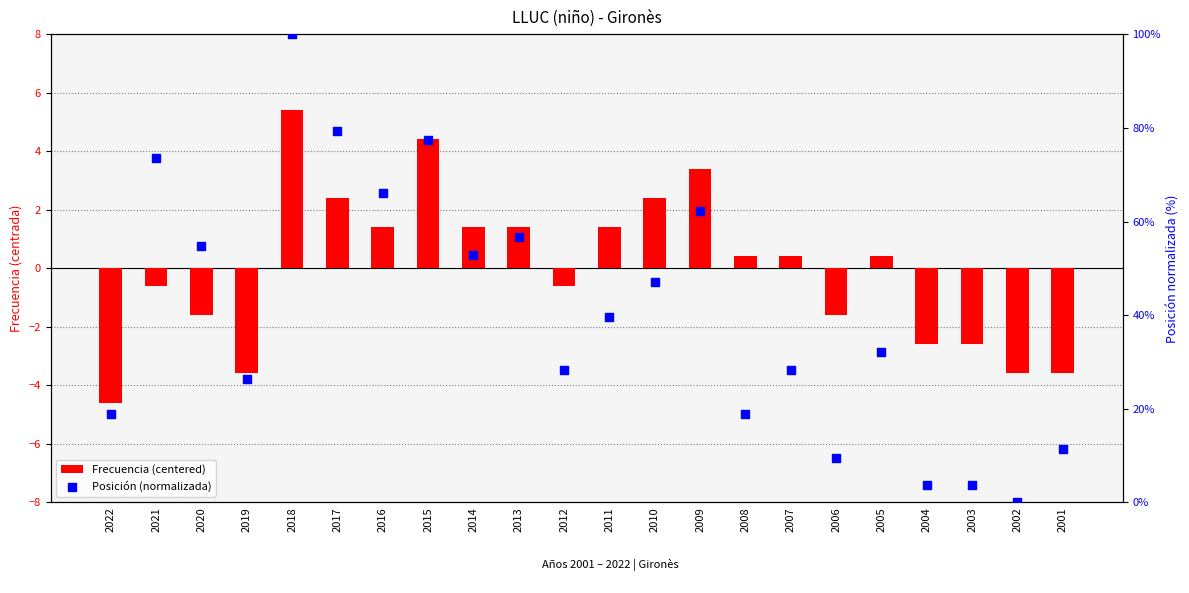

Which series has the largest total across all categories?

Posición (normalizada)